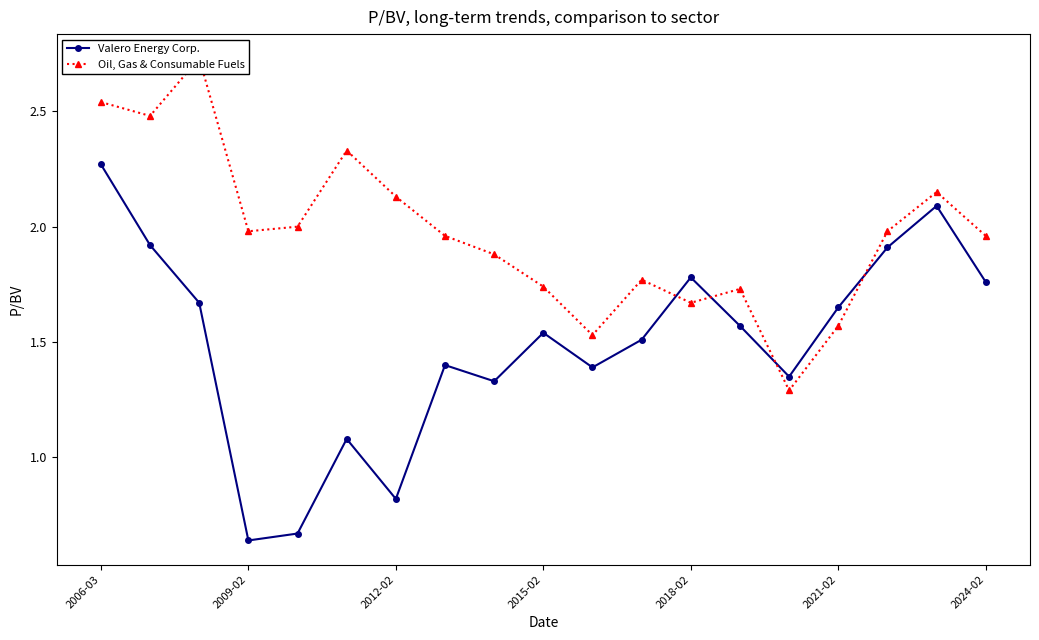

What is the difference between the second highest and minimum values in the Oil, Gas & Consumable Fuels series?

1.2